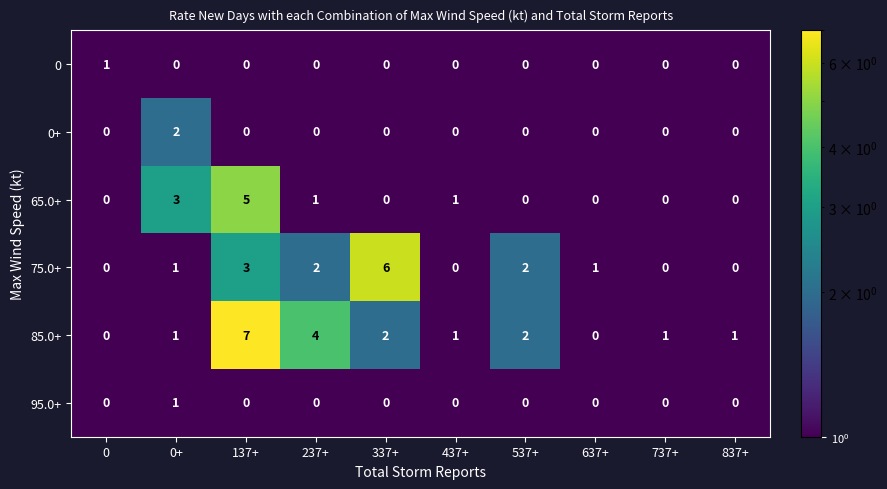

Is the value of 85.0+ at 137+ greater than the value of 75.0+ at 337+?

Yes